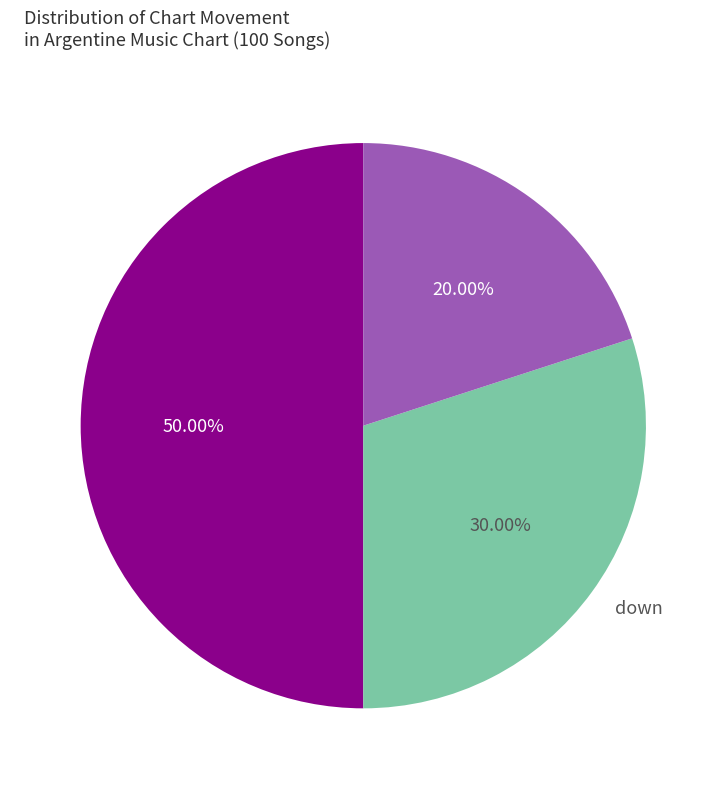

To the nearest percent, what percentage of the pie is up?

50%